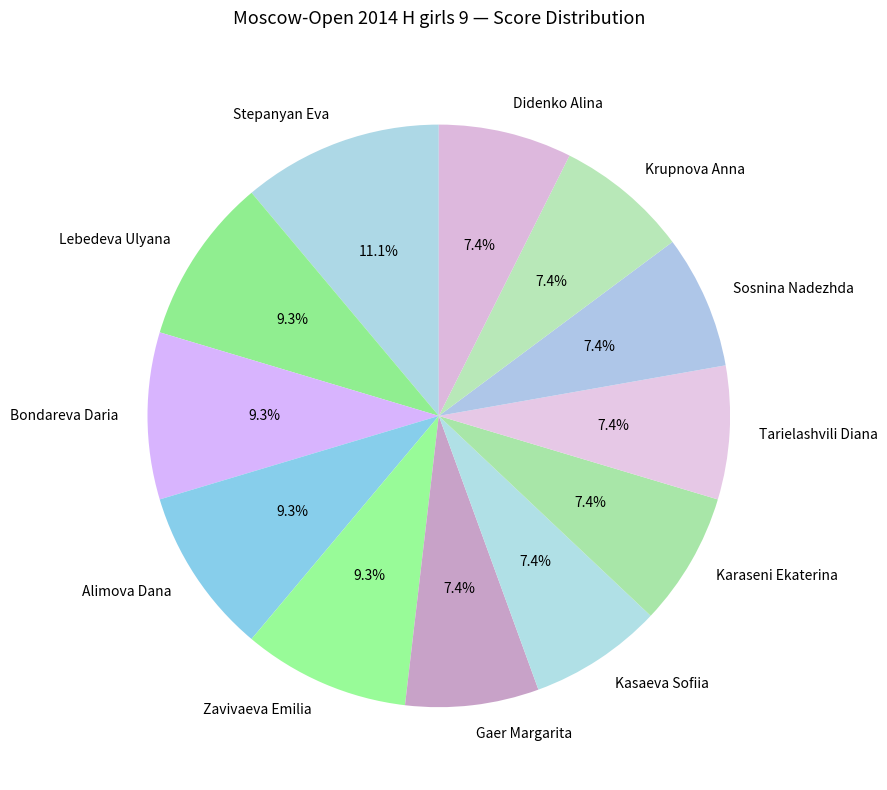

Does Sosnina Nadezhda account for over 50% of the chart?

No